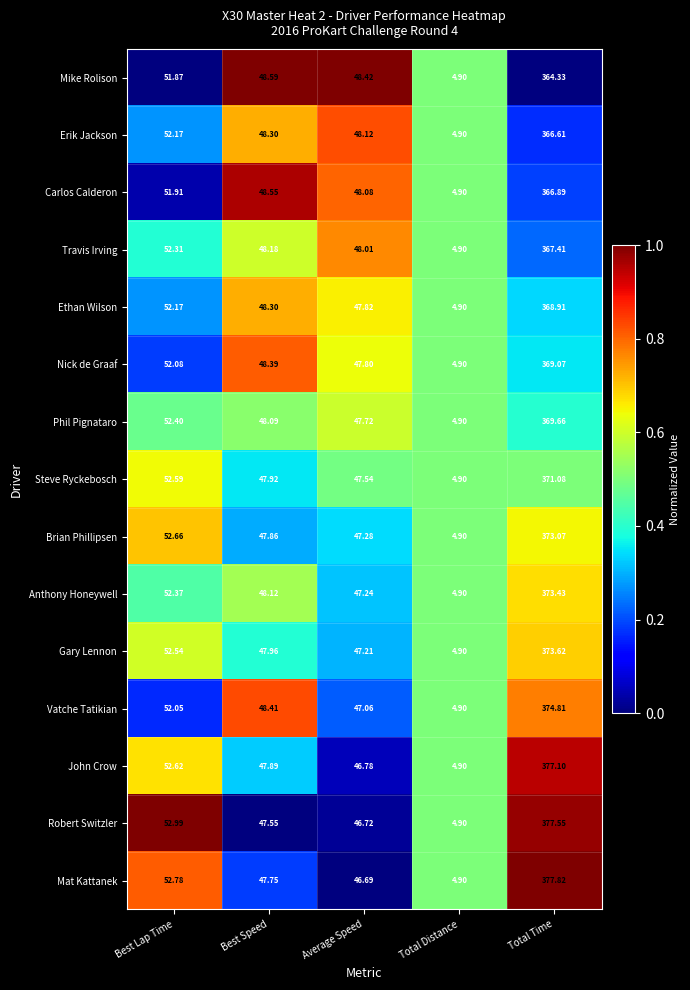

Which series changed the most between Best Speed and Total Time?

Mat Kattanek